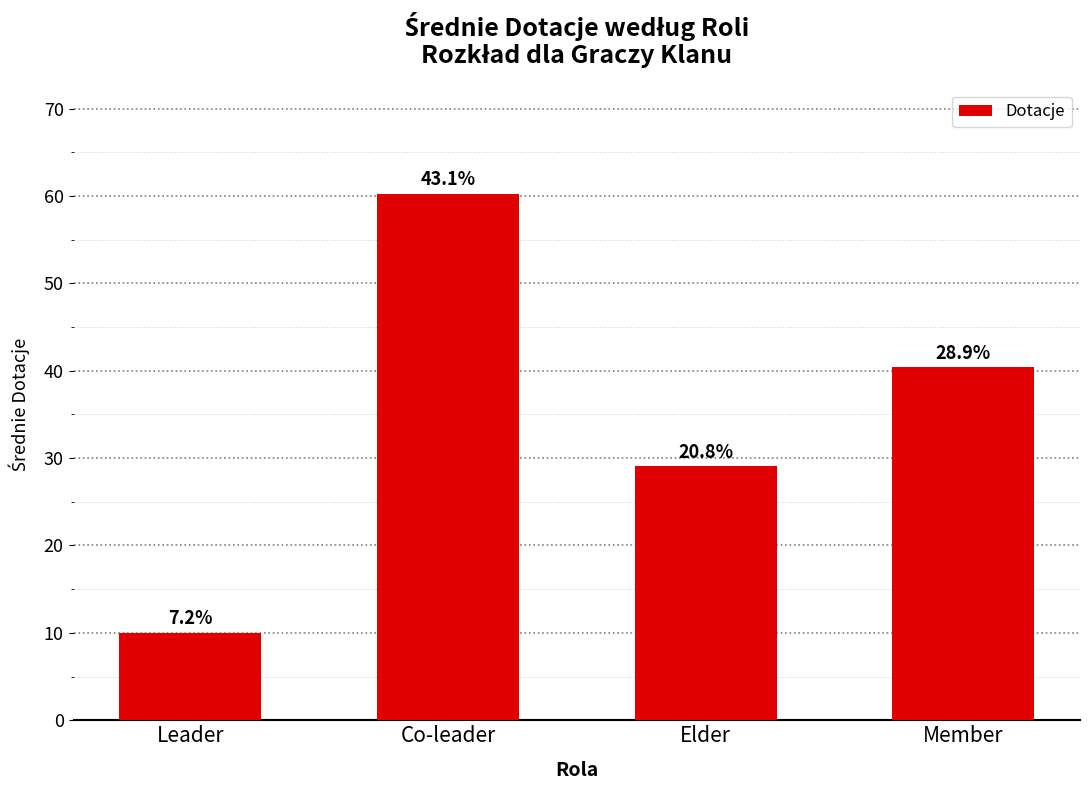

At which label does the data first exceed 40?

Co-leader